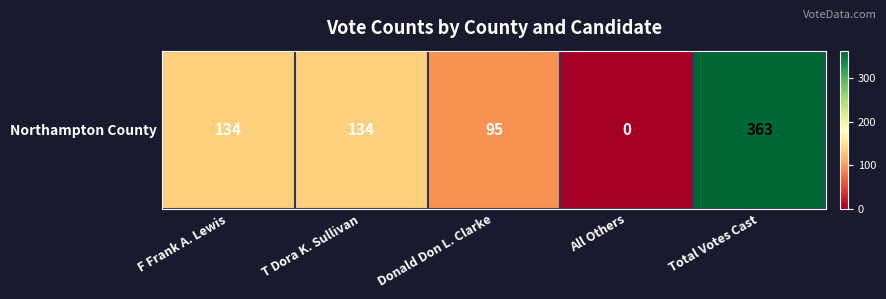

At which label does the data first exceed 134?

Total Votes Cast